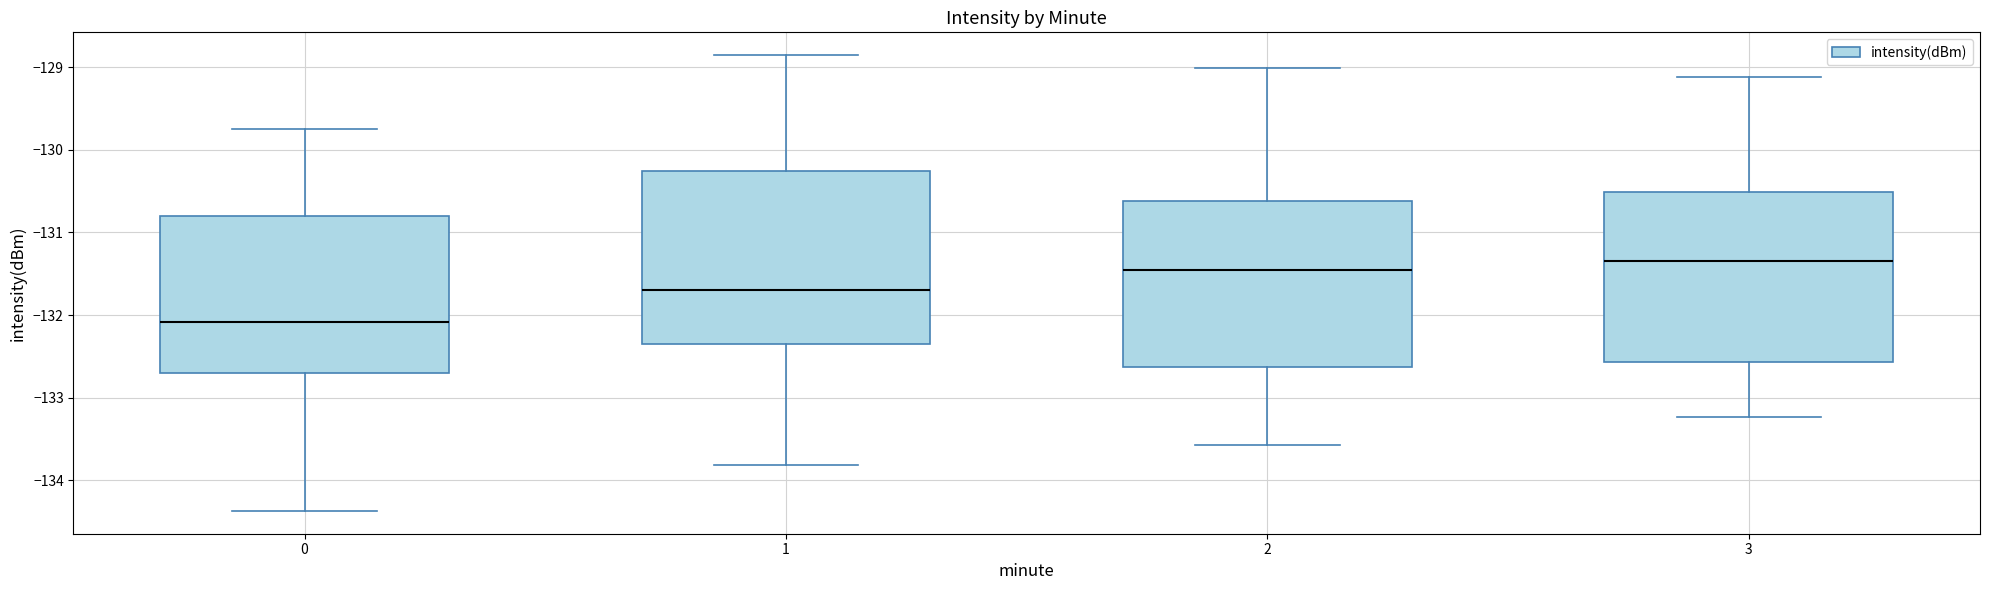

Where does the lower whisker of the box at x = 0 end on the y-axis? The values are not printed on the chart, so give them approximately, as read against the axis.

-134.4